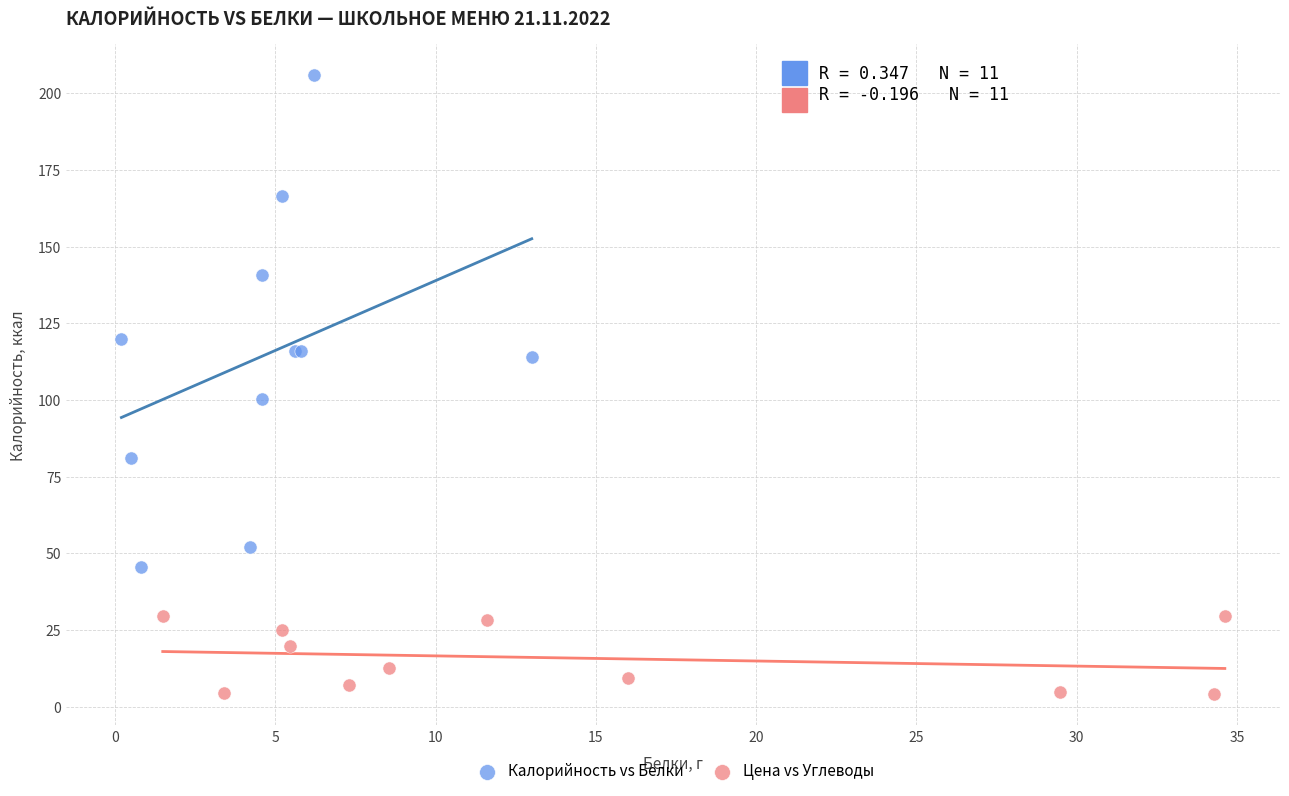

What are all the series names shown in the legend?

Калорийность vs Белки, Цена vs Углеводы